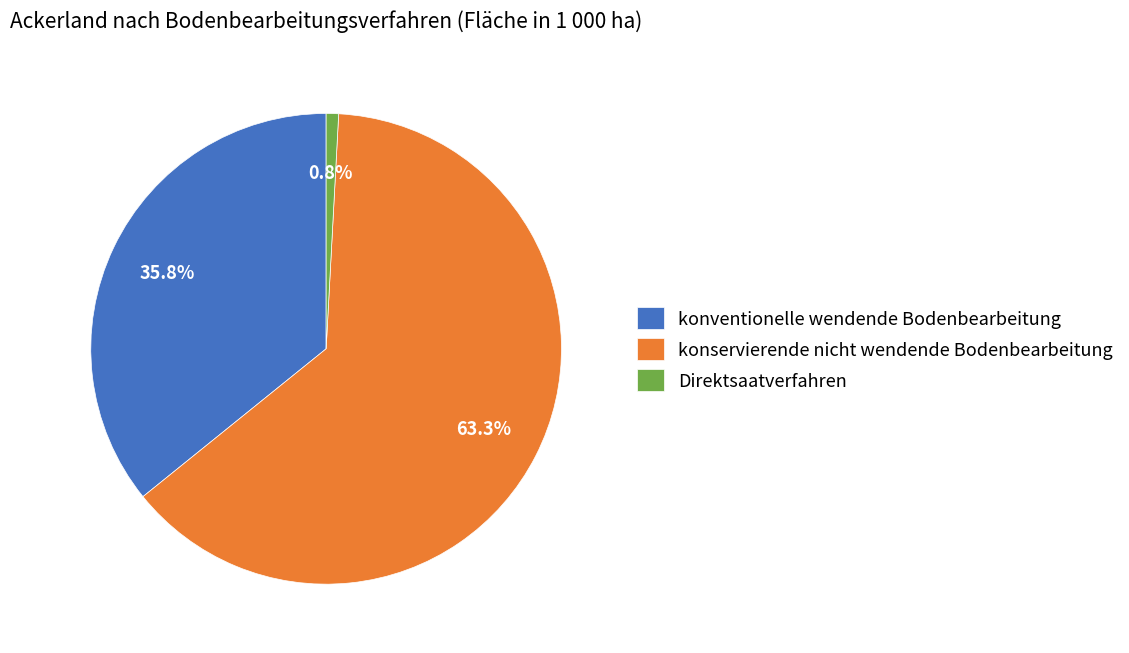

How many segments does this pie chart have?

3